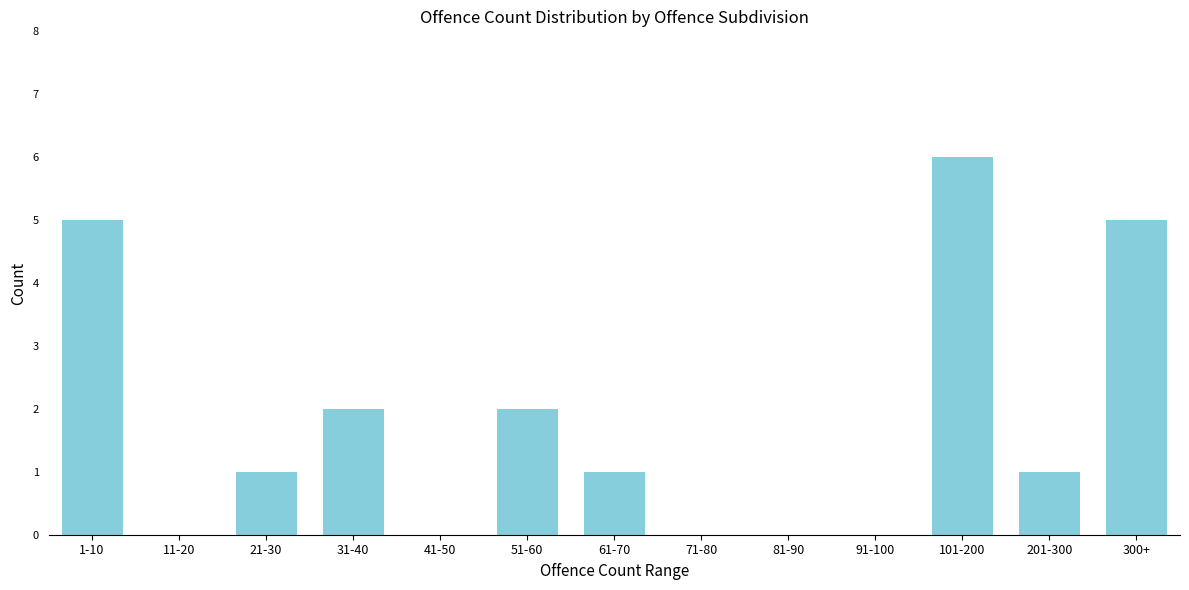

Reading right to left, list all the values displayed in this chart.

300+=5	201-300=1	101-200=6	91-100=0	81-90=0	71-80=0	61-70=1	51-60=2	41-50=0	31-40=2	21-30=1	11-20=0	1-10=5